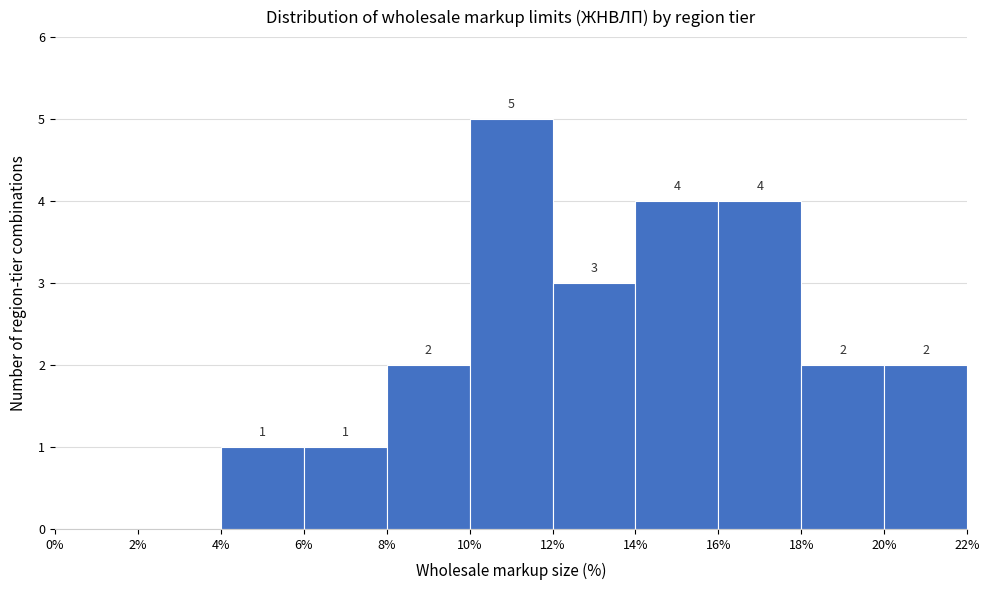

Over which range of the x-axis is the bar tallest?

10% to 12%